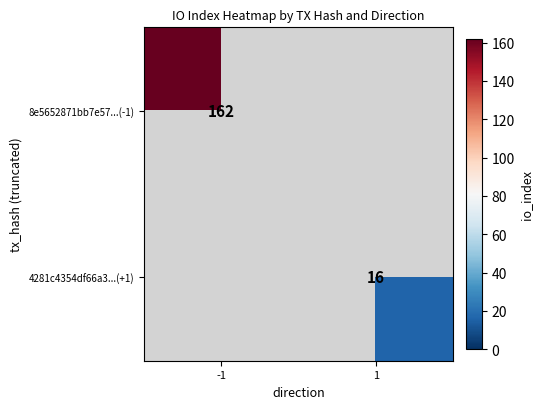

Count the number of categories in the chart.

2